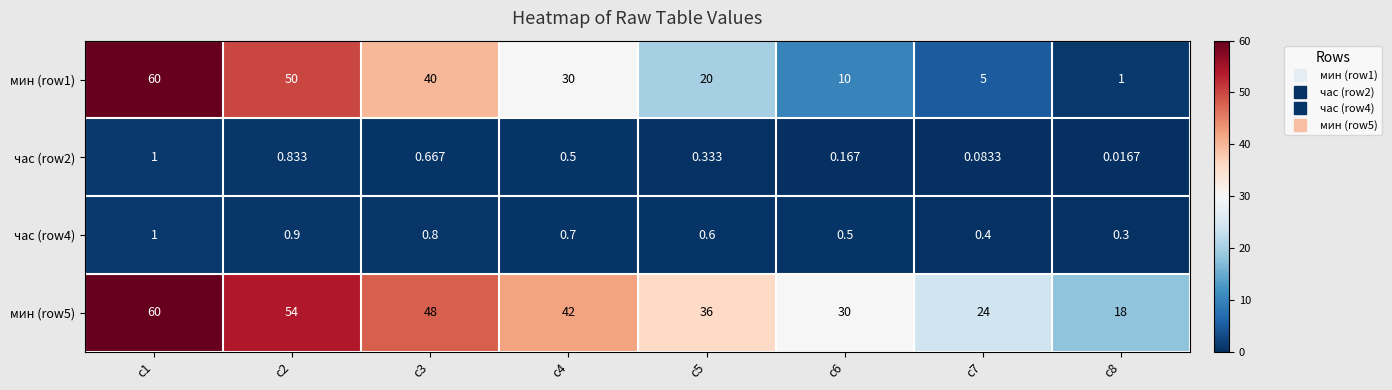

What is the total value across all series at c4?

73.2